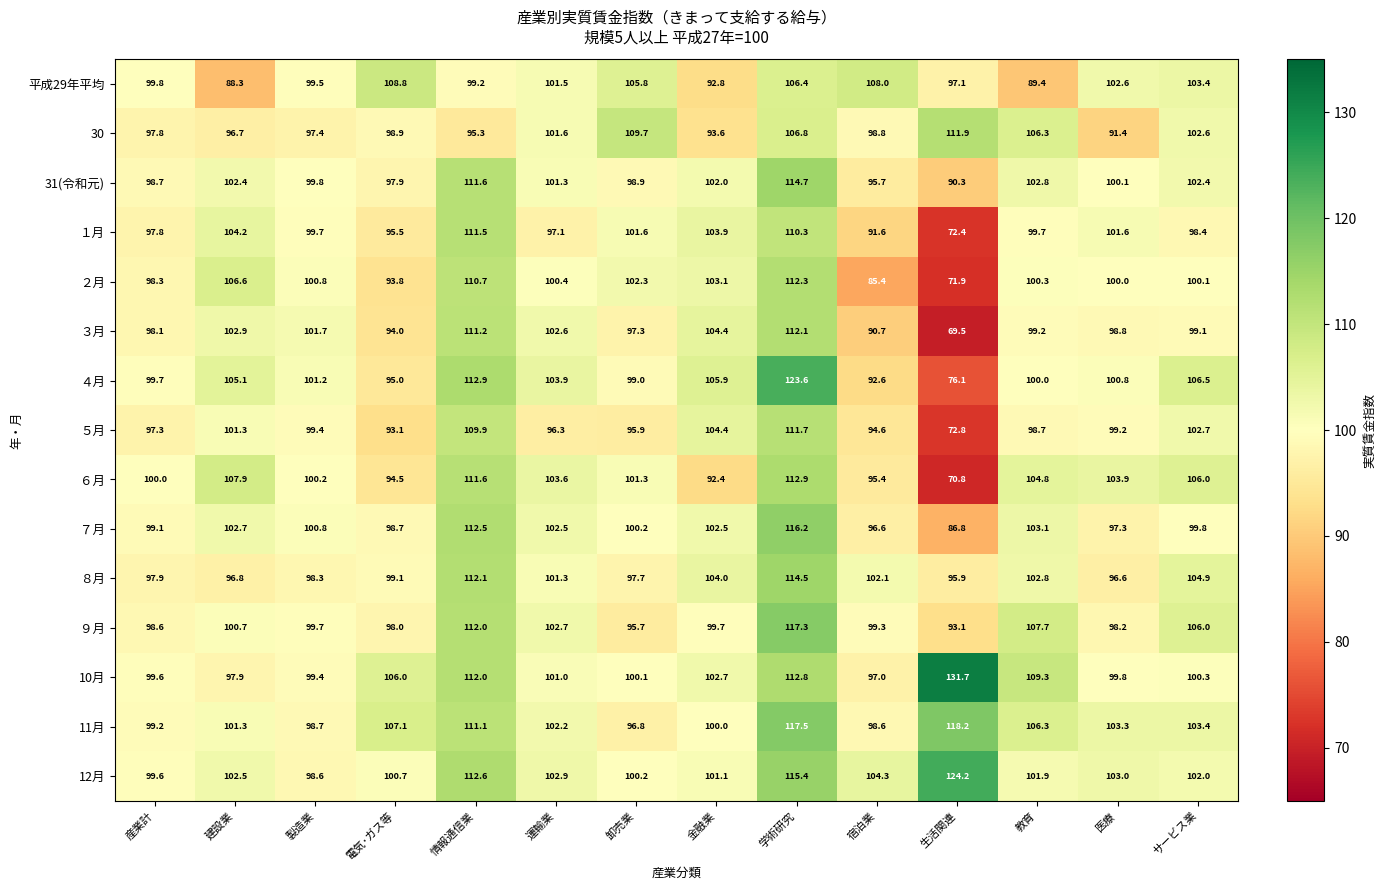

List the labels in order of ４月 value, smallest first.

生活関連, 宿泊業, 電気･ガス等, 卸売業, 産業計, 教育, 医療, 製造業, 運輸業, 建設業, 金融業, サービス業, 情報通信業, 学術研究